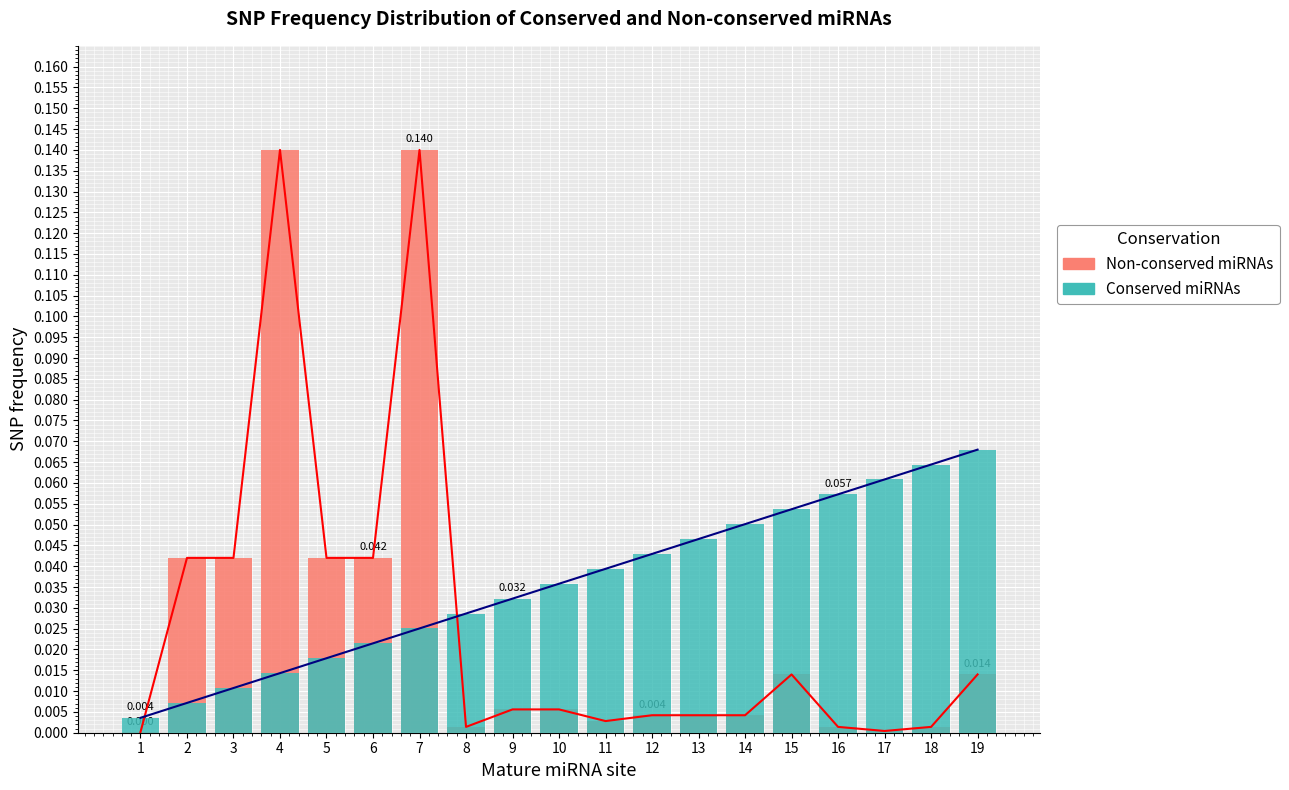

Which category has the highest value in the Conserved miRNAs series?

19